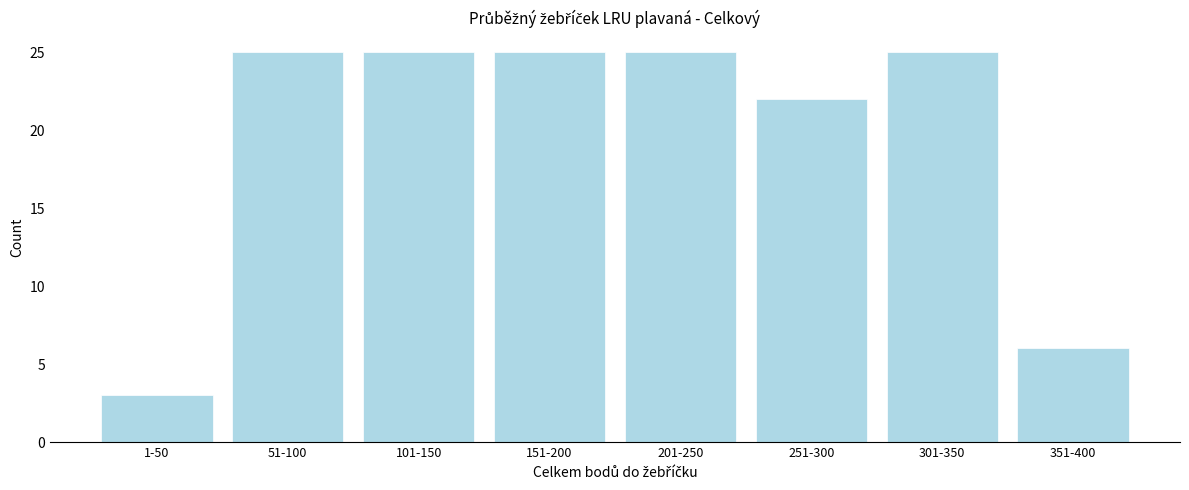

Reading left to right, transcribe all the data shown in this chart.

1-50=3	51-100=25	101-150=25	151-200=25	201-250=25	251-300=22	301-350=25	351-400=6